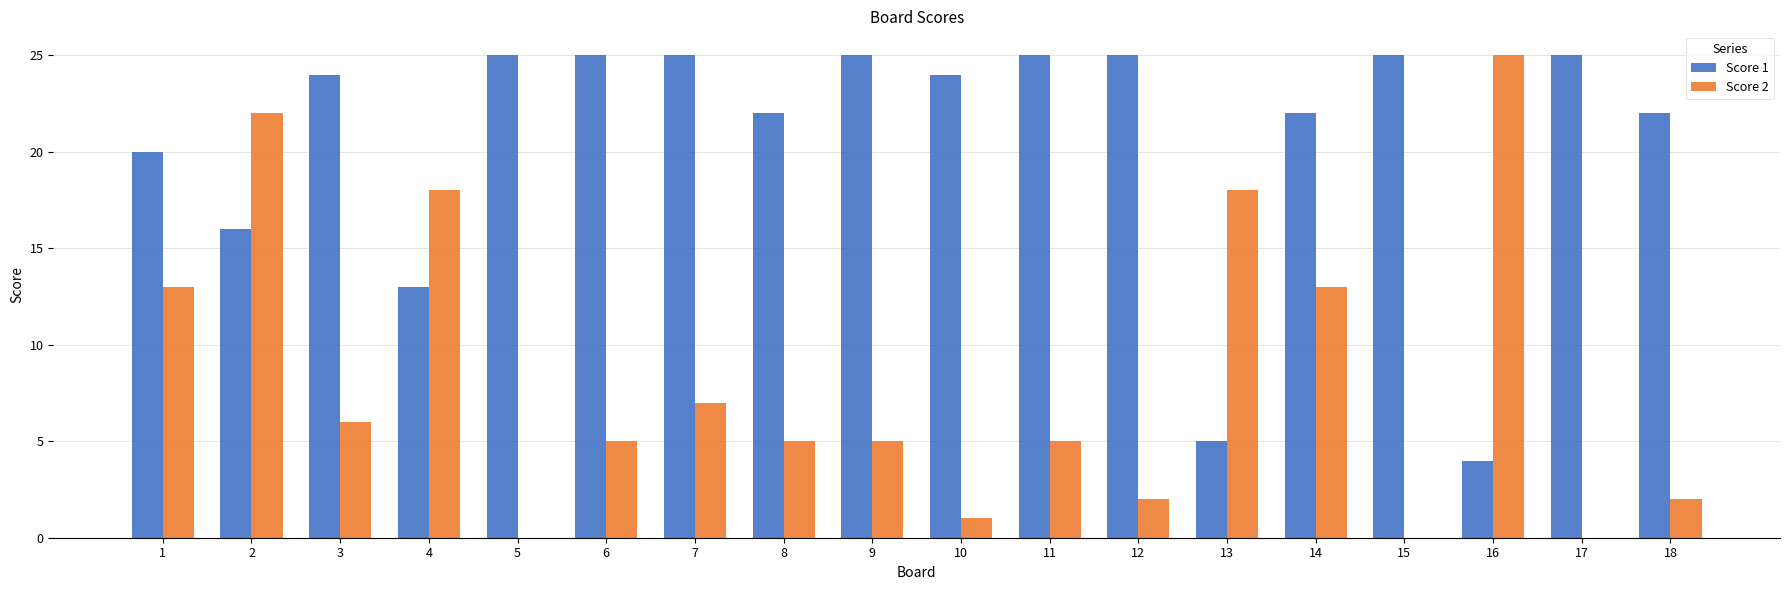

Are the bars grouped side by side (vs. stacked)?

Yes